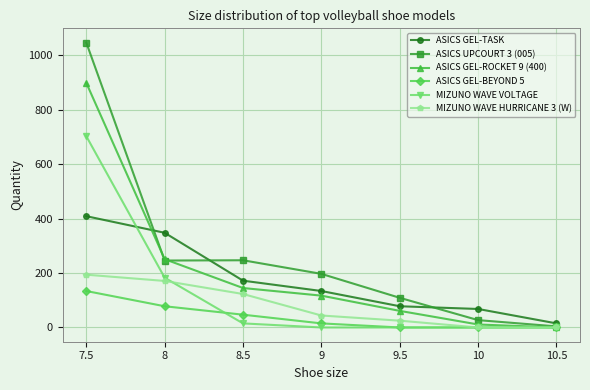

What is the maximum value shown in the chart?

1047